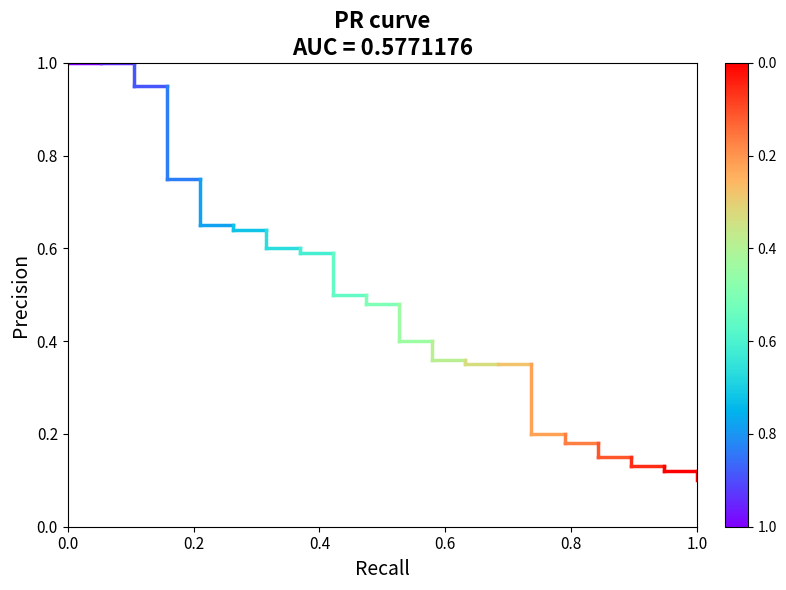

What is the greatest value displayed?

1.0